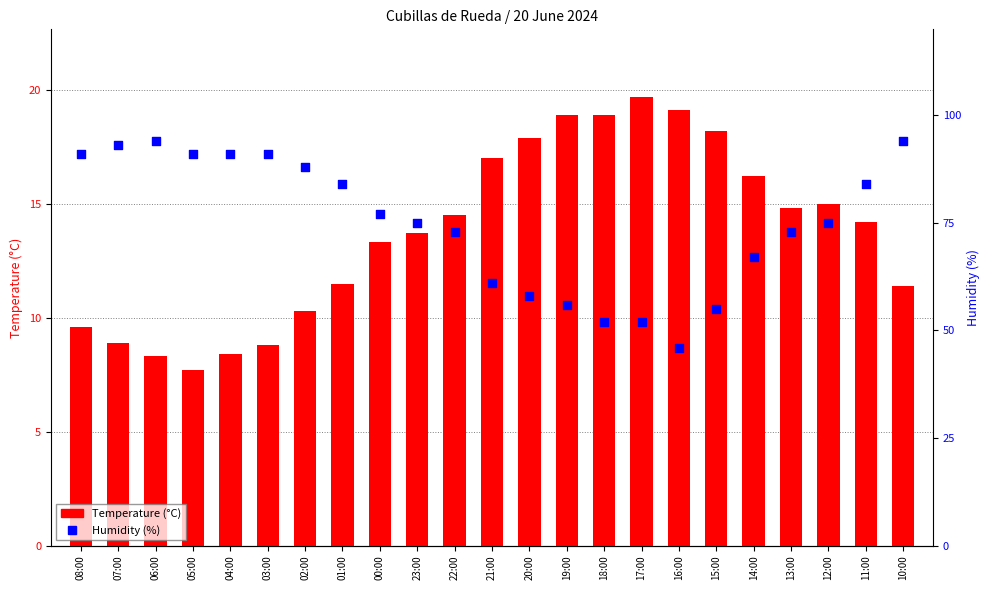

Which series contains the highest Y value?

Humidity (%)